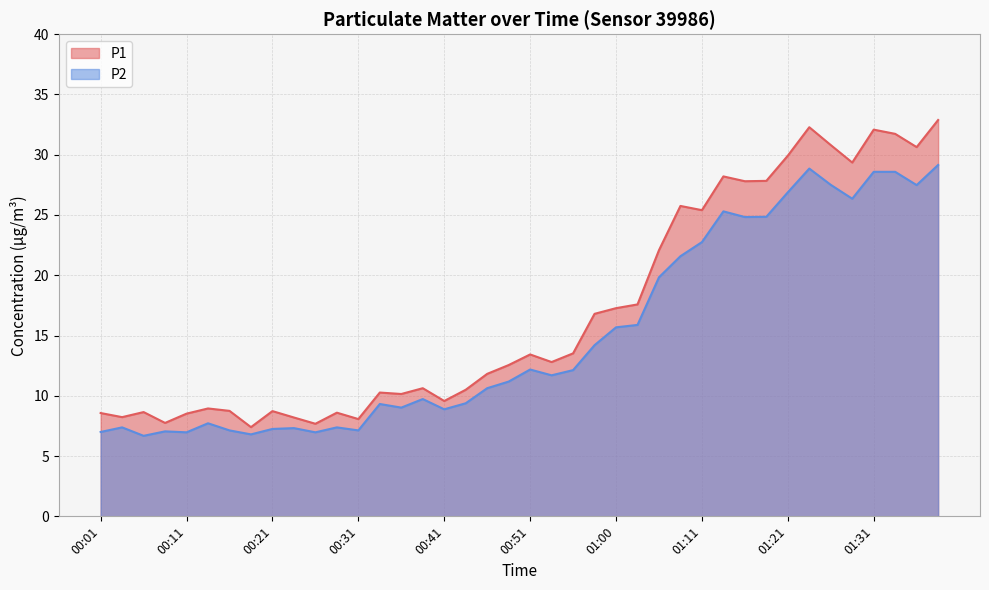

Which has a higher value, 00:23 or 01:13?

01:13